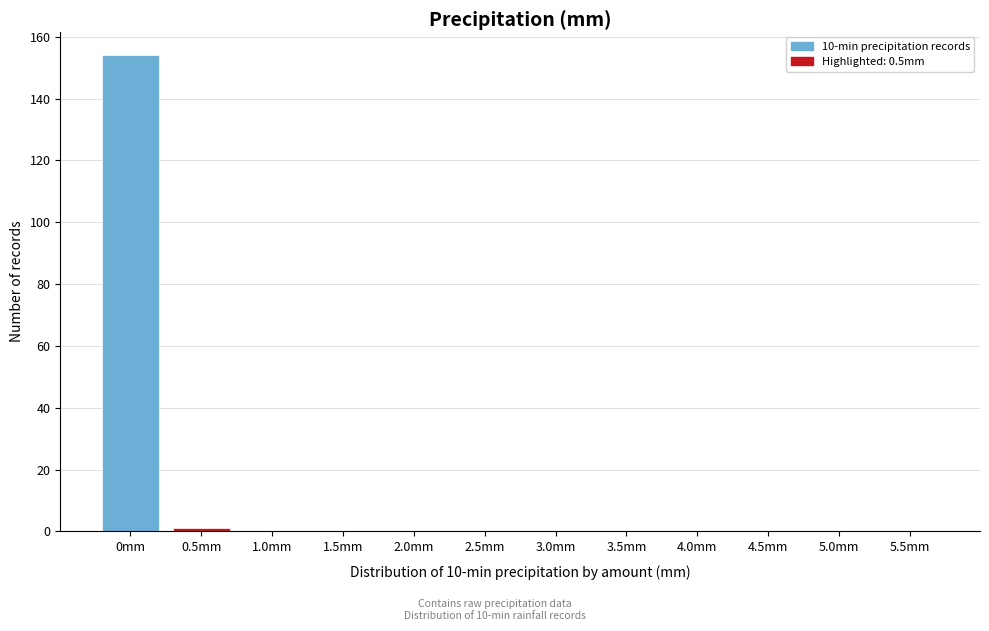

Reading left to right, list all the values displayed in this chart.

0mm=154	0.5mm=1	1.0mm=0	1.5mm=0	2.0mm=0	2.5mm=0	3.0mm=0	3.5mm=0	4.0mm=0	4.5mm=0	5.0mm=0	5.5mm=0